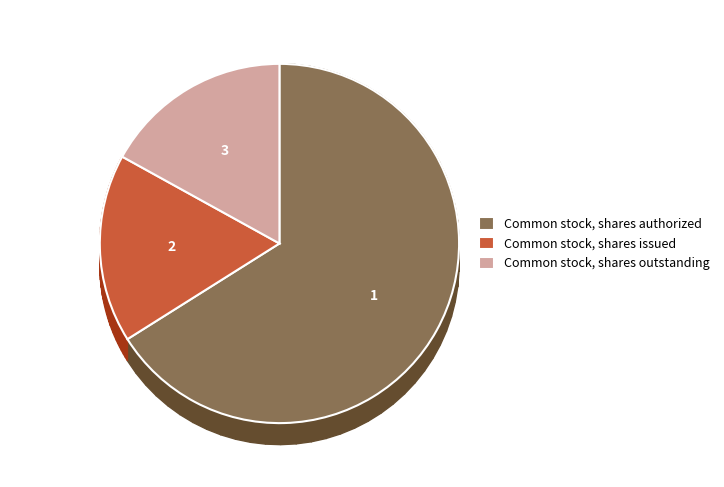

What percentage do Common stock, shares outstanding and Common stock, shares issued together represent?

33.9%